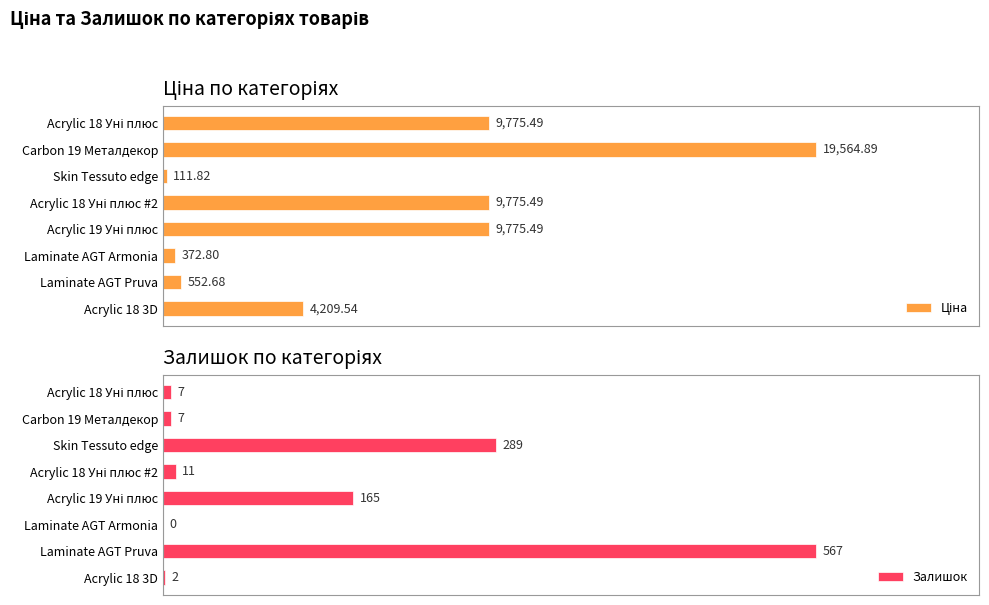

Which category has the highest value in the Залишок series?

Laminate AGT Pruva